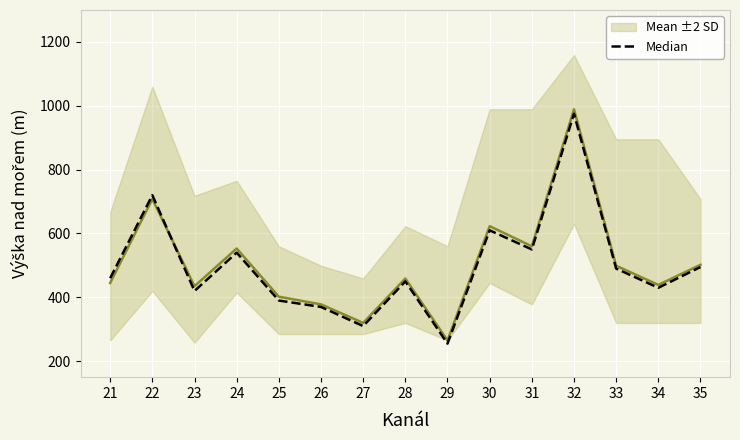

What are all the series names shown in the legend?

Mean ±2 SD, Median